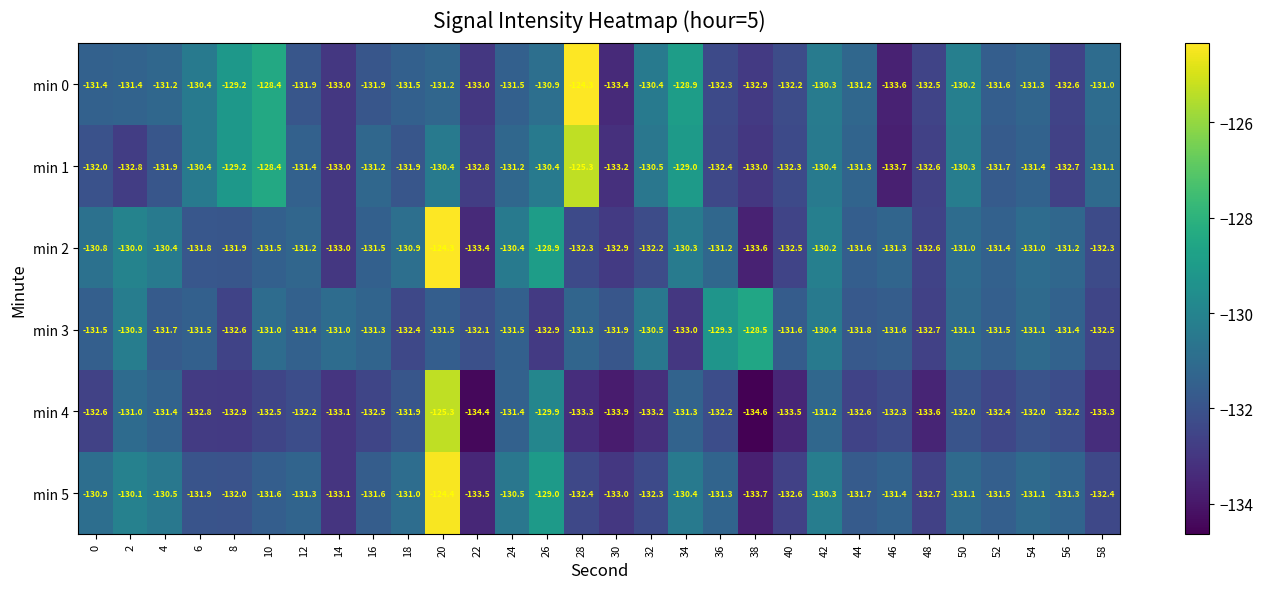

How many distinct data groups are displayed?

6